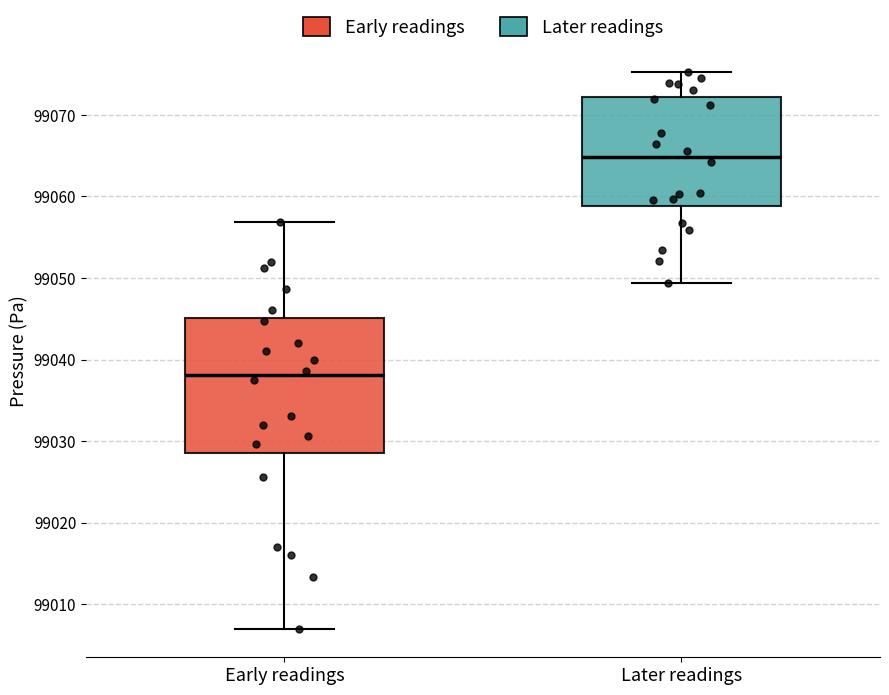

Which box is the tallest, from its lower edge to its upper edge?

Early readings